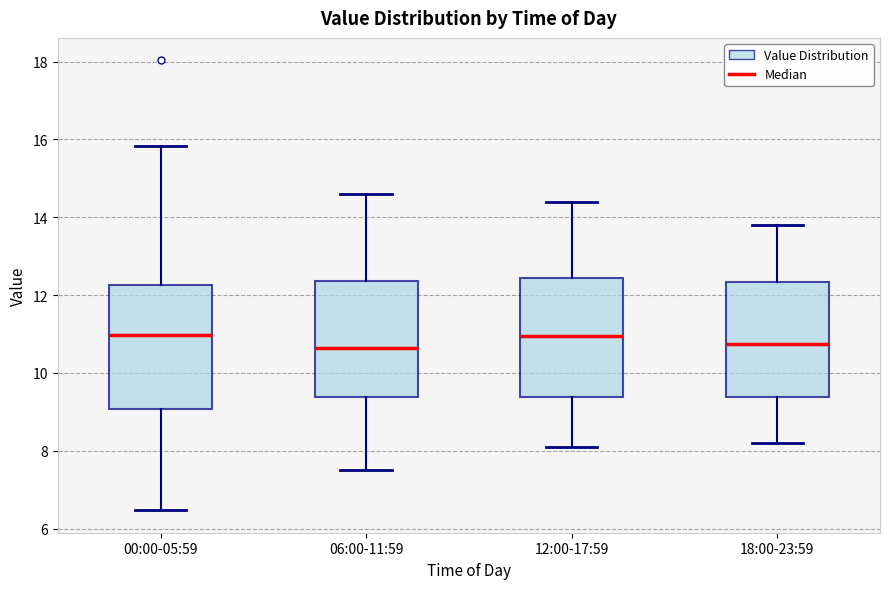

Reading left to right, transcribe this box plot: for each box, give where its median line is, the range the box spans, and where its two whiskers end, as read against the y-axis. The values are not printed on the chart, so give them approximately, as read against the axis.

00:00-05:59: median 11.0, box 9.0 to 12.2, whiskers 6.4 to 15.8
06:00-11:59: median 10.6, box 9.4 to 12.4, whiskers 7.6 to 14.6
12:00-17:59: median 11.0, box 9.4 to 12.4, whiskers 8.2 to 14.4
18:00-23:59: median 10.8, box 9.4 to 12.4, whiskers 8.2 to 13.8